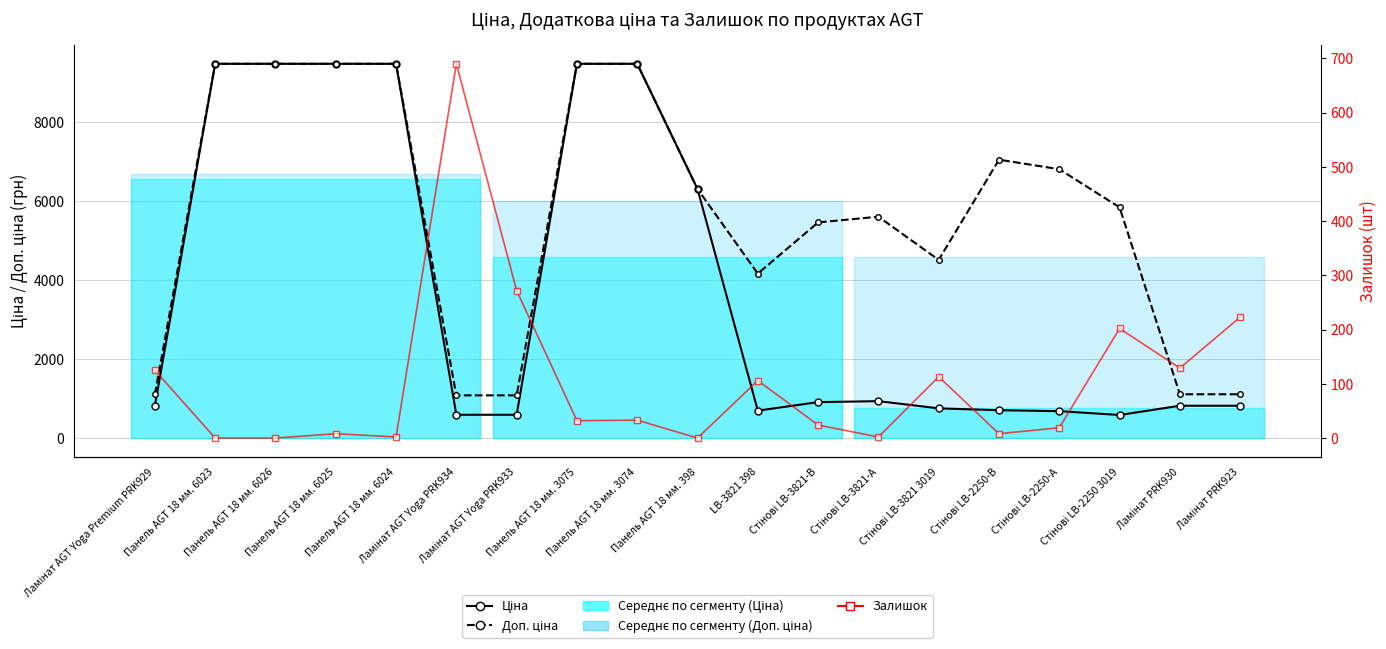

Rank the categories by Ціна value from lowest to highest.

Стінові LB-2250 3019, Ламінат AGT Yoga PRK934, Ламінат AGT Yoga PRK933, Стінові LB-2250-А, LB-3821 398, Стінові LB-2250-В, Стінові LB-3821 3019, Ламінат AGT Yoga Premium PRK929, Ламінат PRK930, Ламінат PRK923, Стінові LB-3821-В, Стінові LB-3821-А, Панель AGT 18 мм. 398, Панель AGT 18 мм. 6023, Панель AGT 18 мм. 6026, Панель AGT 18 мм. 6025, Панель AGT 18 мм. 6024, Панель AGT 18 мм. 3075, Панель AGT 18 мм. 3074